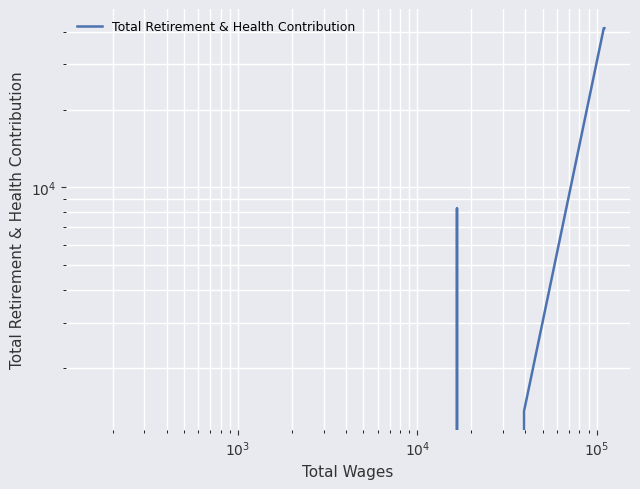

At which category does the data reach its first local peak?

$\mathdefault{10^{4}}$